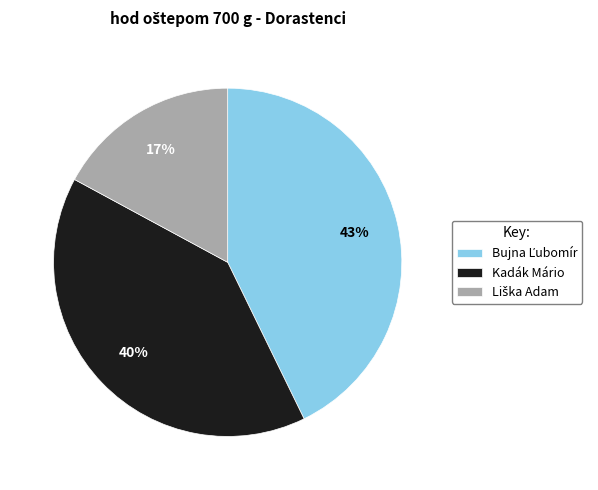

True or false: Kadák Mário accounts for 40% of the total.

True